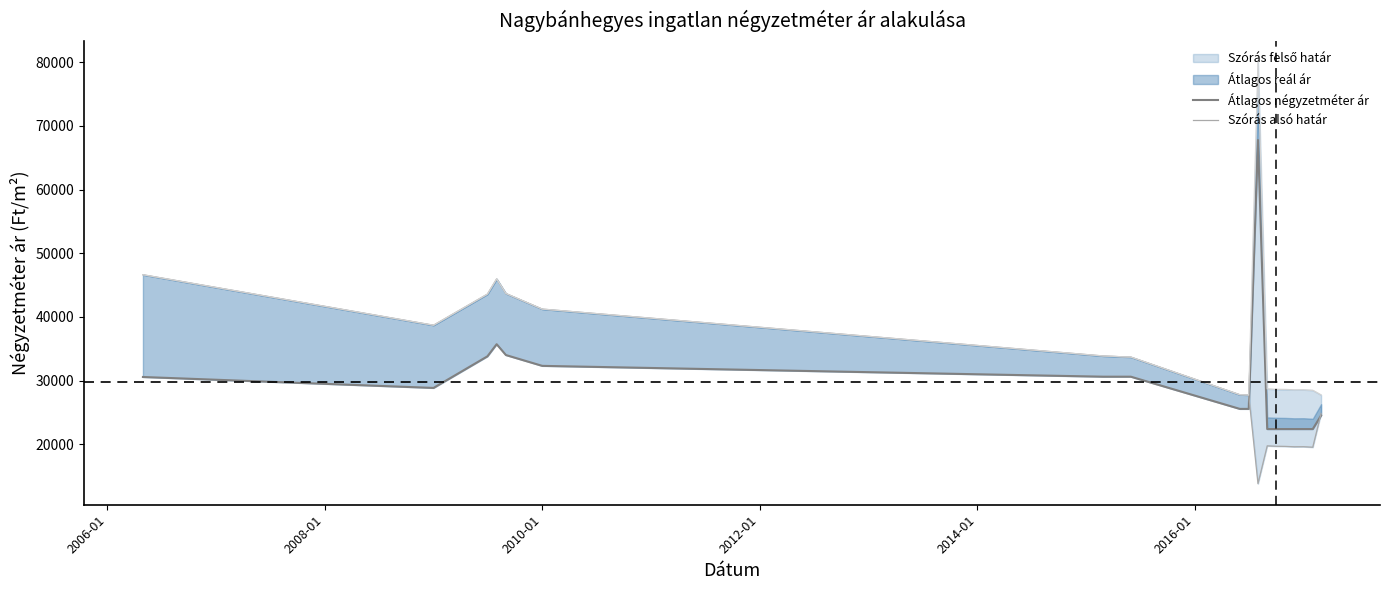

Is it true that Szórás alsó határ equals 79033 at 2010-01?

False